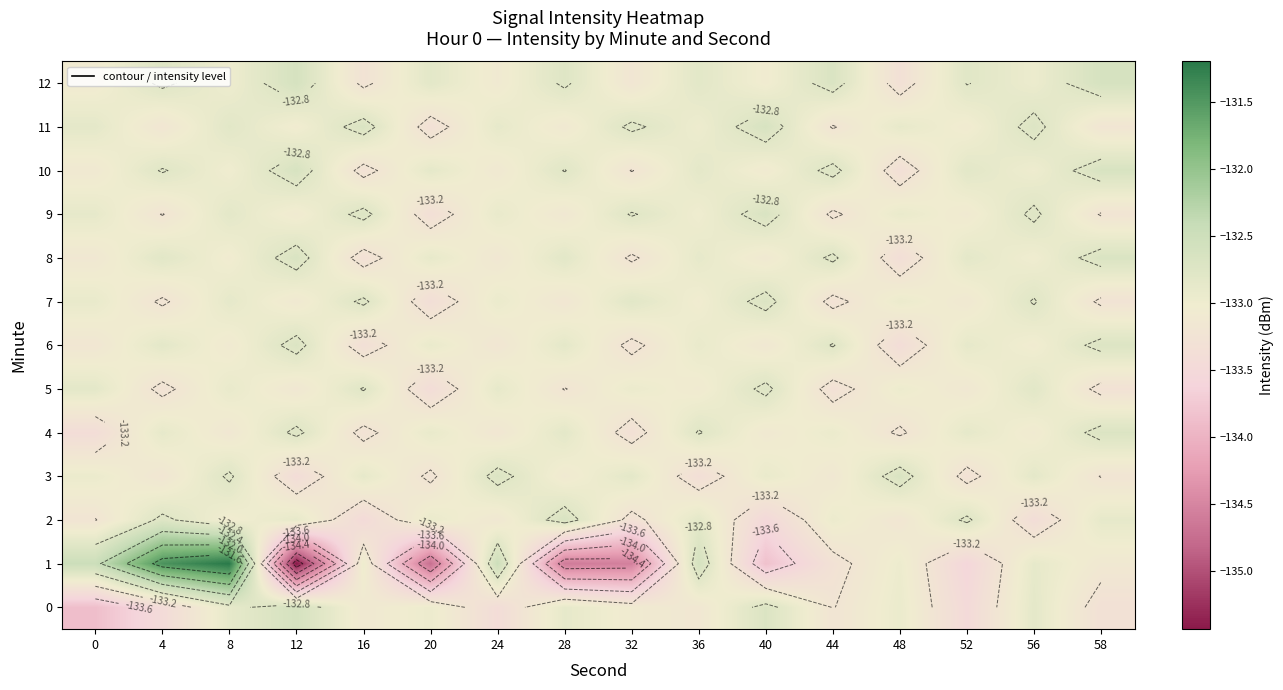

What is the sum of all 10 values?

-2127.3